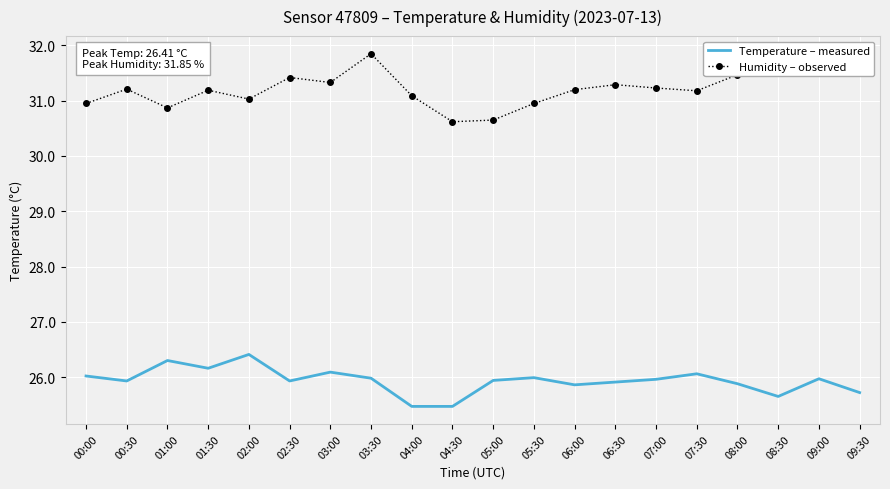

What is the difference between the second highest and minimum values in the Temperature – measured series?

0.8